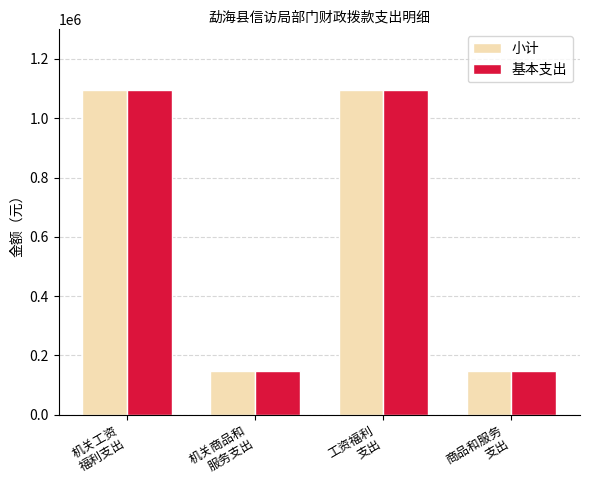

What is the sum of all 小计 values?

2489735.1